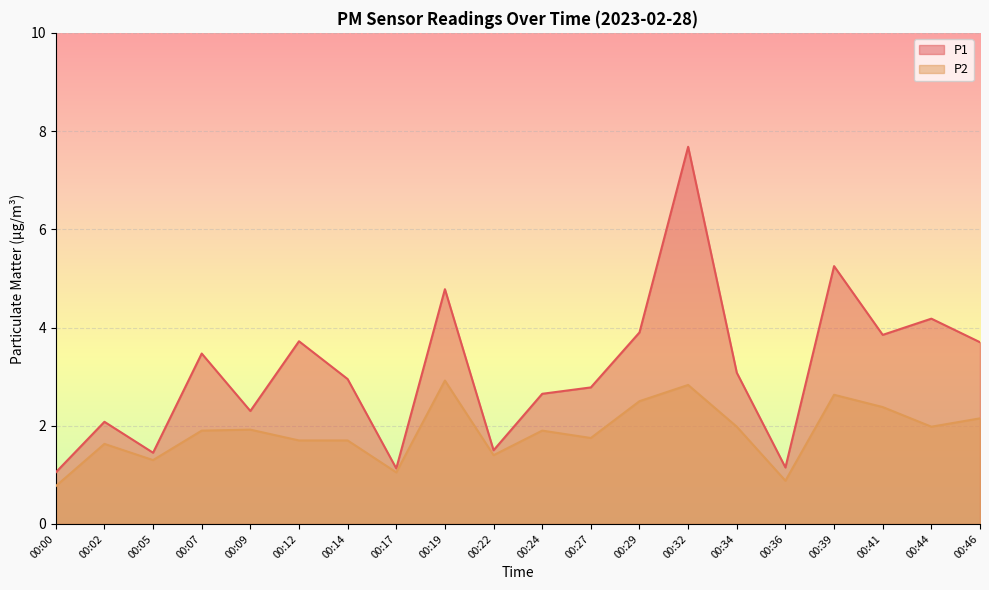

What is the minimum value for P2?

0.8